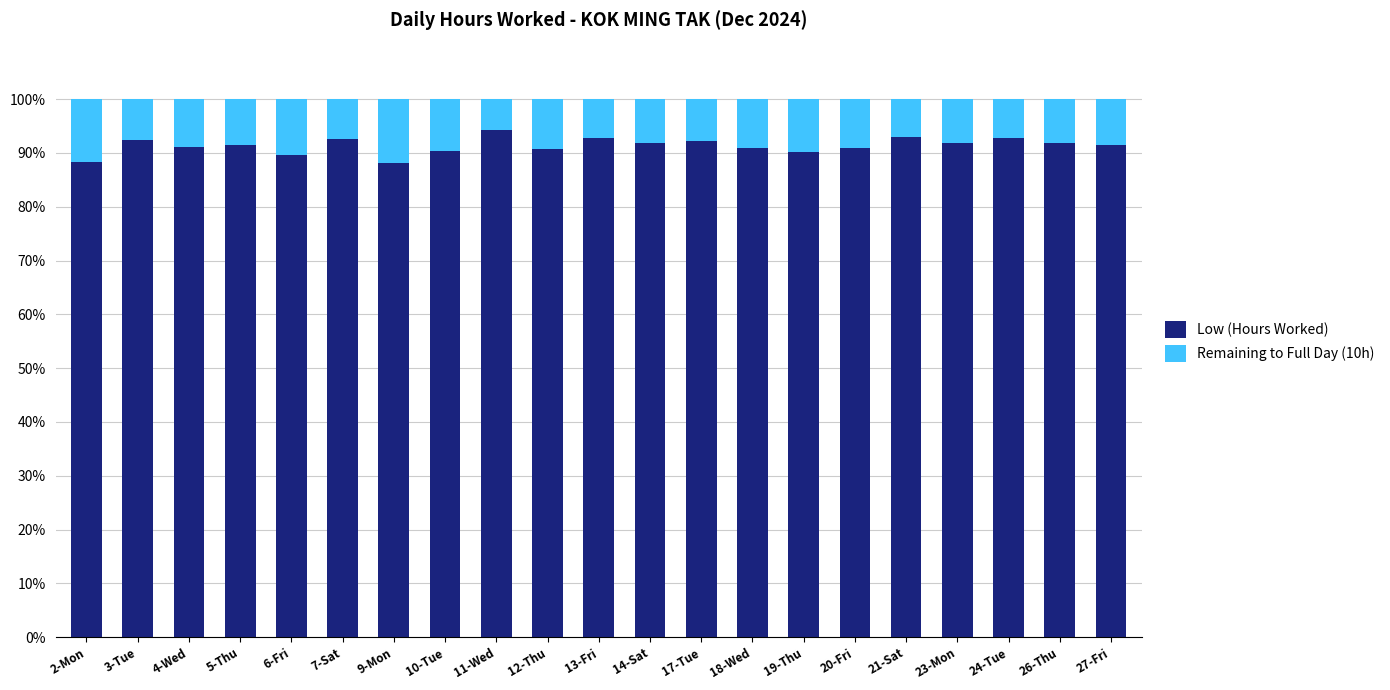

What is the difference between the maximum and second lowest values in the Low (Hours Worked) series?

5.9